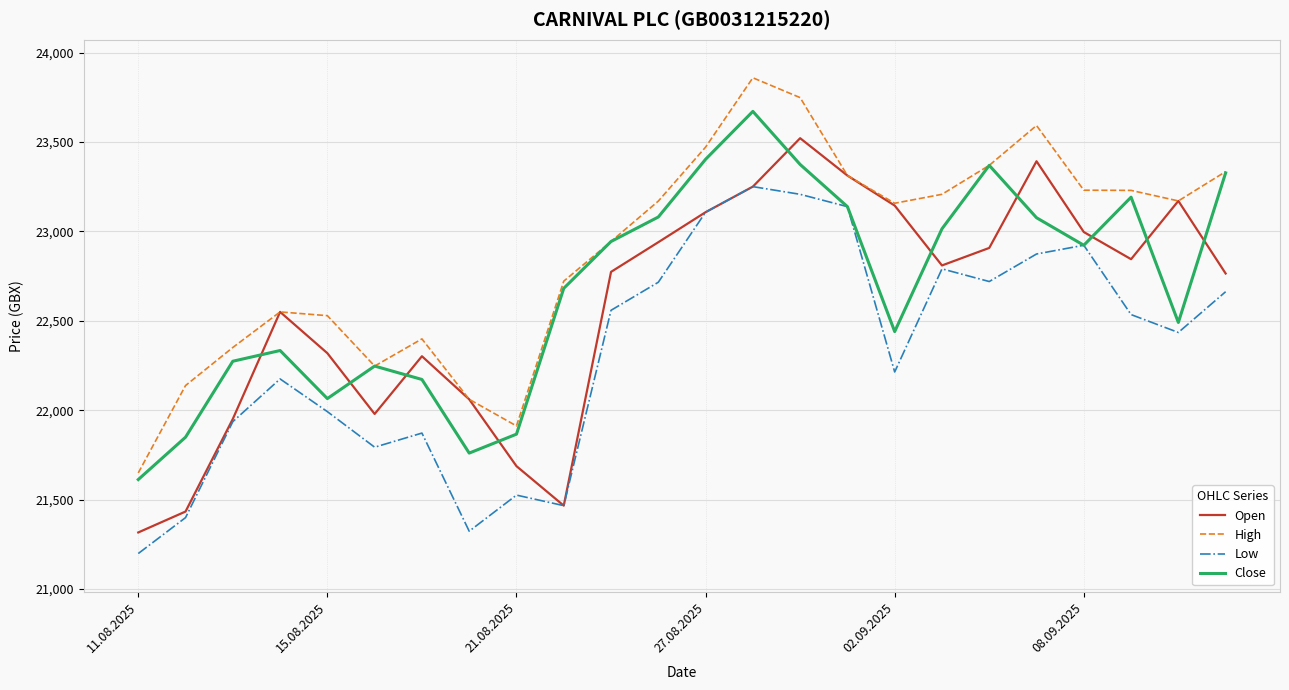

Which series has the largest total across all categories?

High